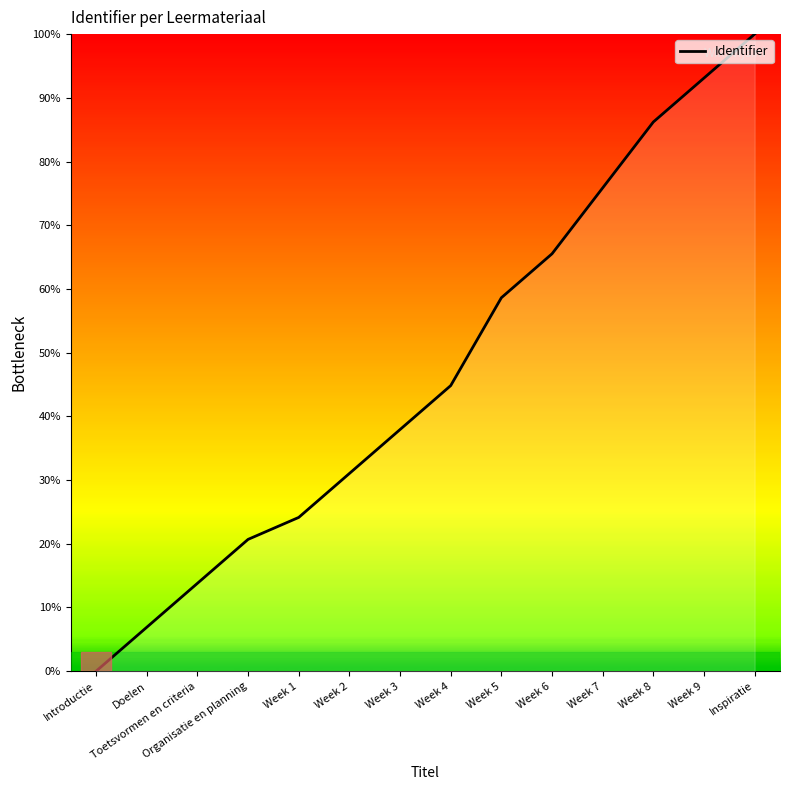

What value does the data have at Week 3?

37.9